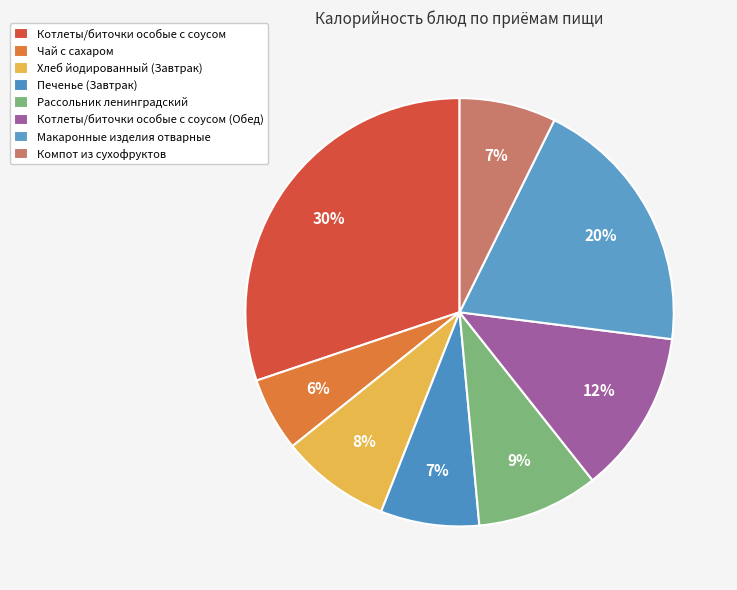

How many segments does this pie chart have?

8